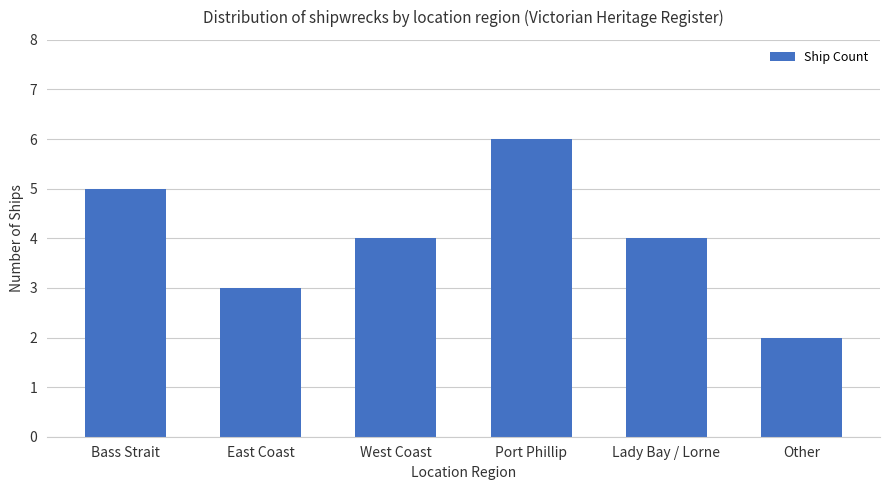

Reading left to right, extract all data points from this chart.

Bass Strait=5	East Coast=3	West Coast=4	Port Phillip=6	Lady Bay / Lorne=4	Other=2